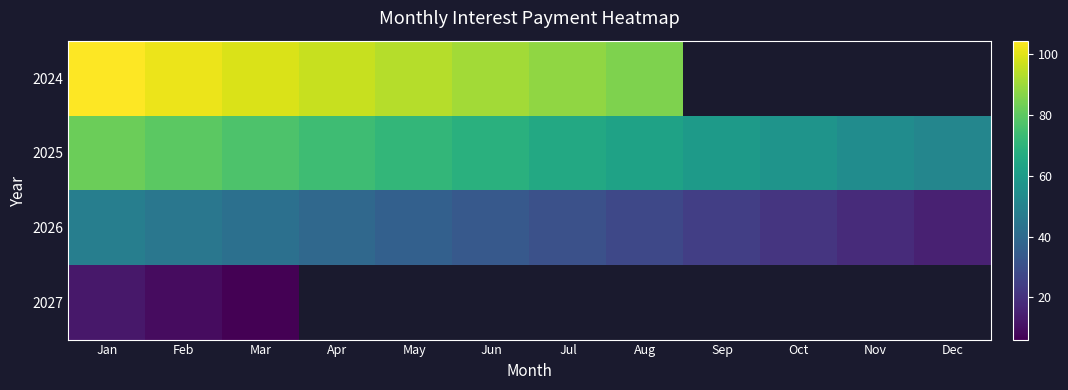

Which category has the lowest value in the 2025 series?

Dec